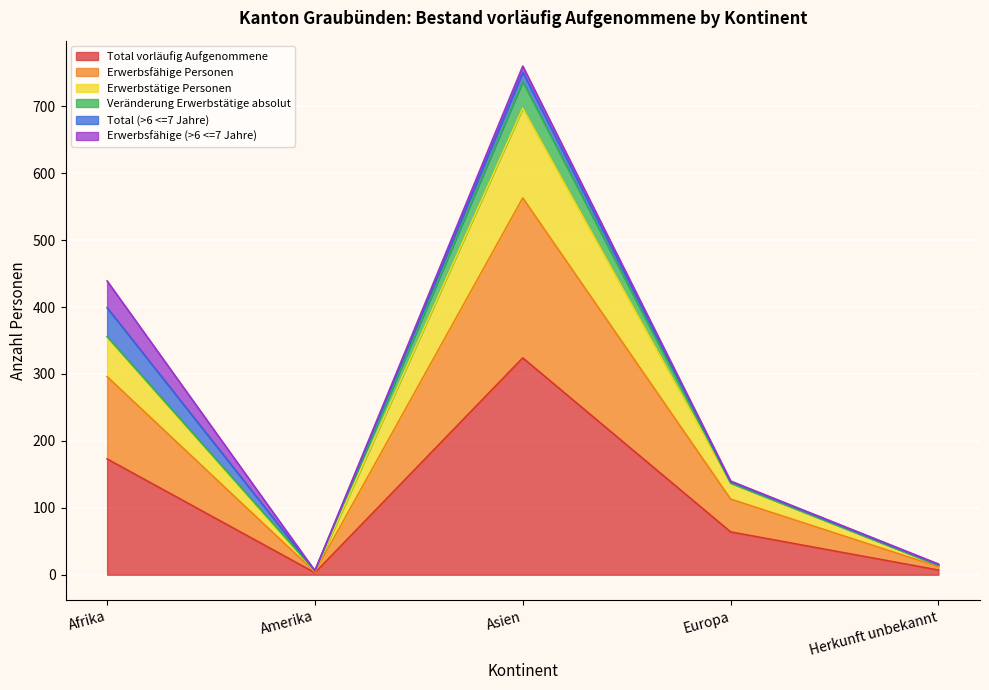

Between Amerika and Asien, which is larger?

Asien